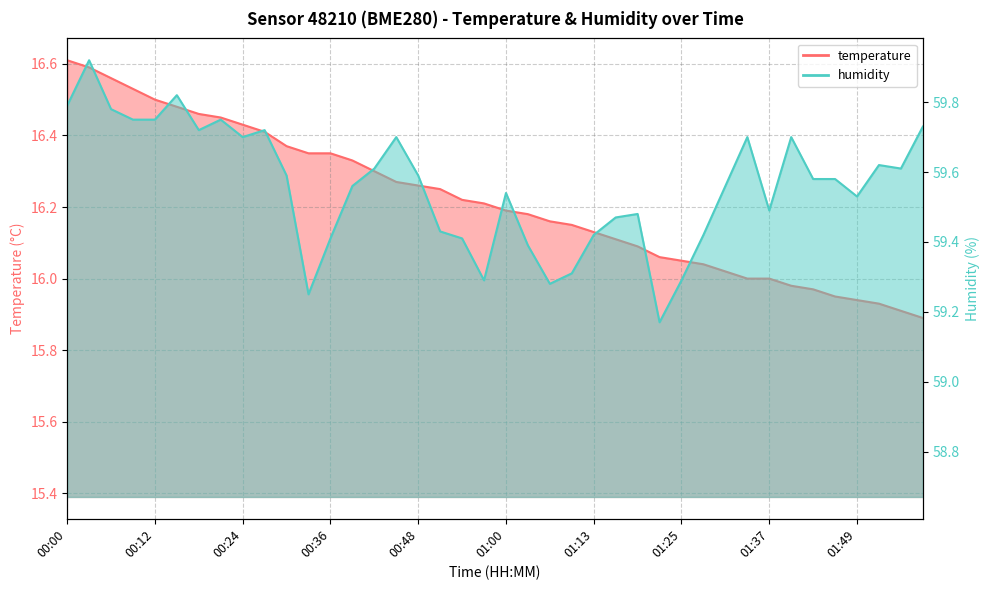

Between 00:57 and 01:52, which is larger?

00:57